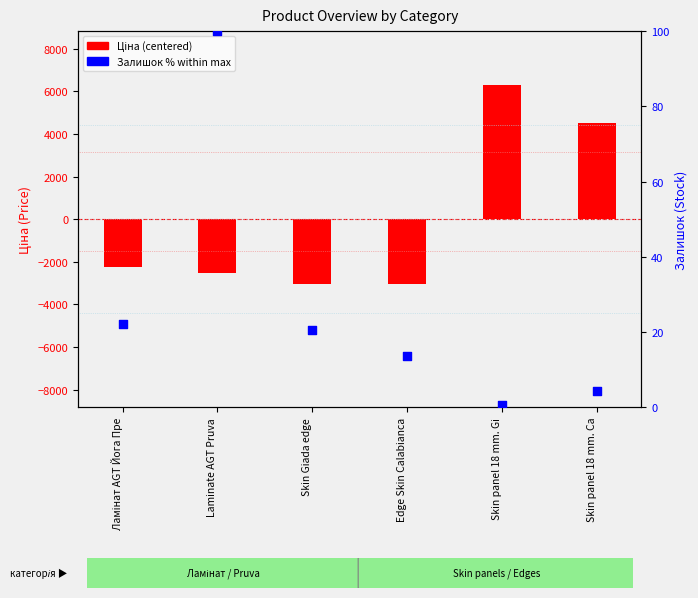

Is the value of Ціна (centered) at Laminate AGT Pruva greater than the value of Залишок % at Laminate AGT Pruva?

No